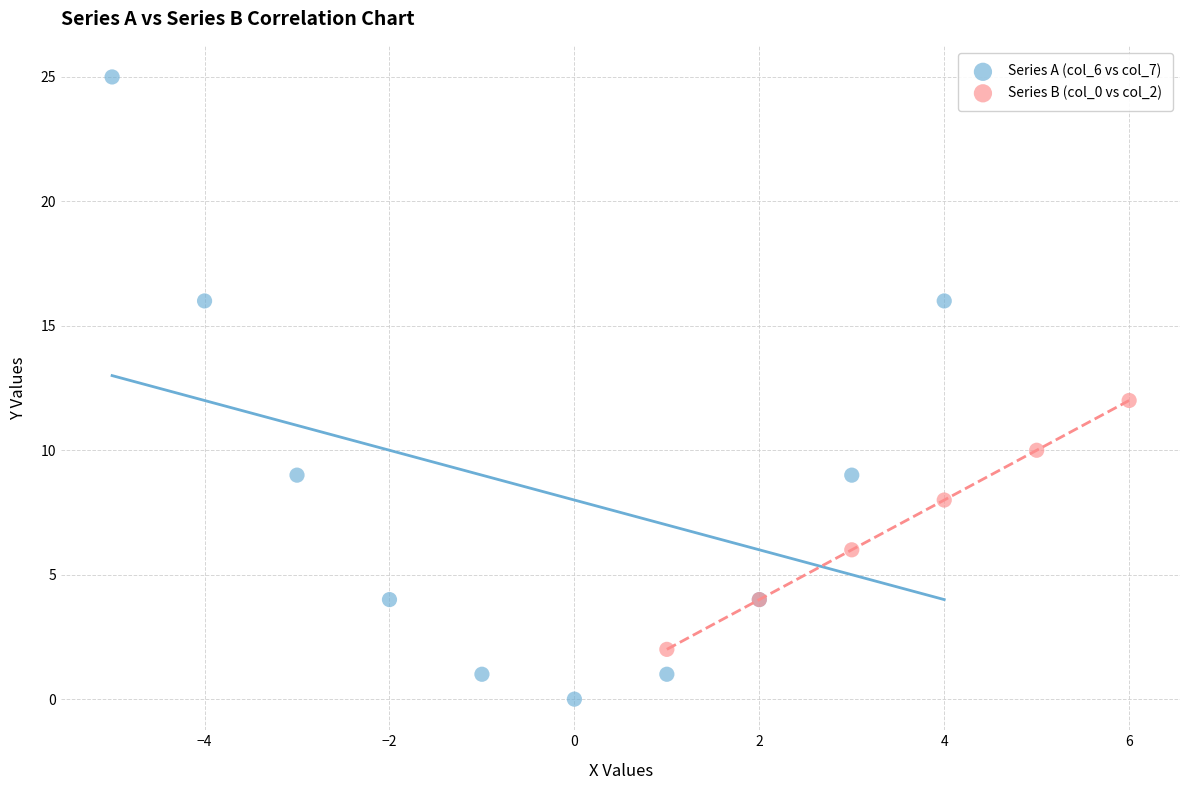

Which series contains the highest Y value?

Series A (col_6 vs col_7)